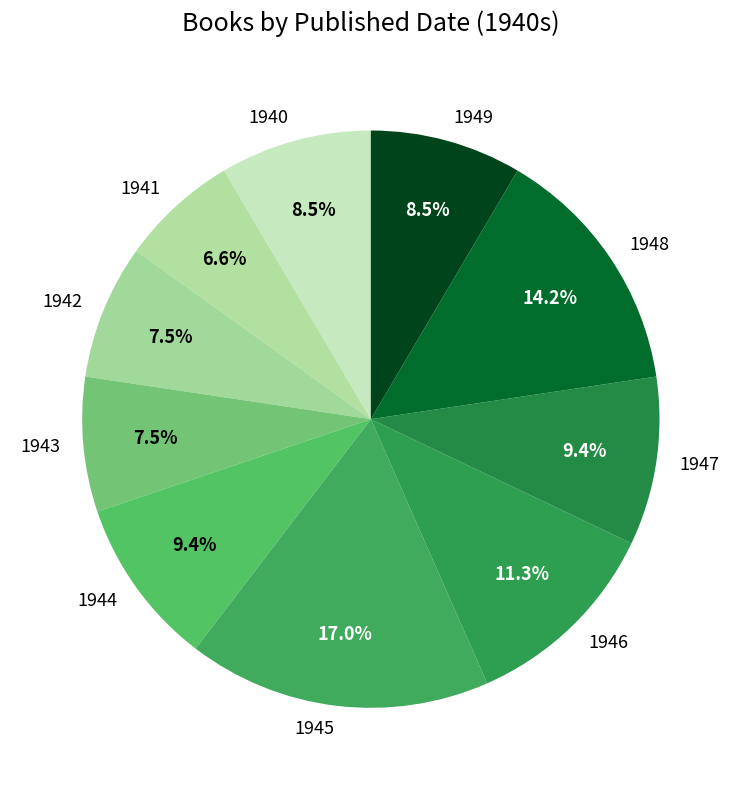

Count the number of slices in the pie.

10